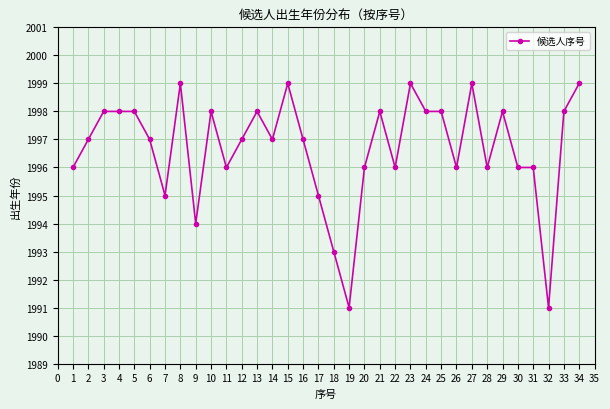

What is the ratio of the value at 32 to the value at 3?

1.0